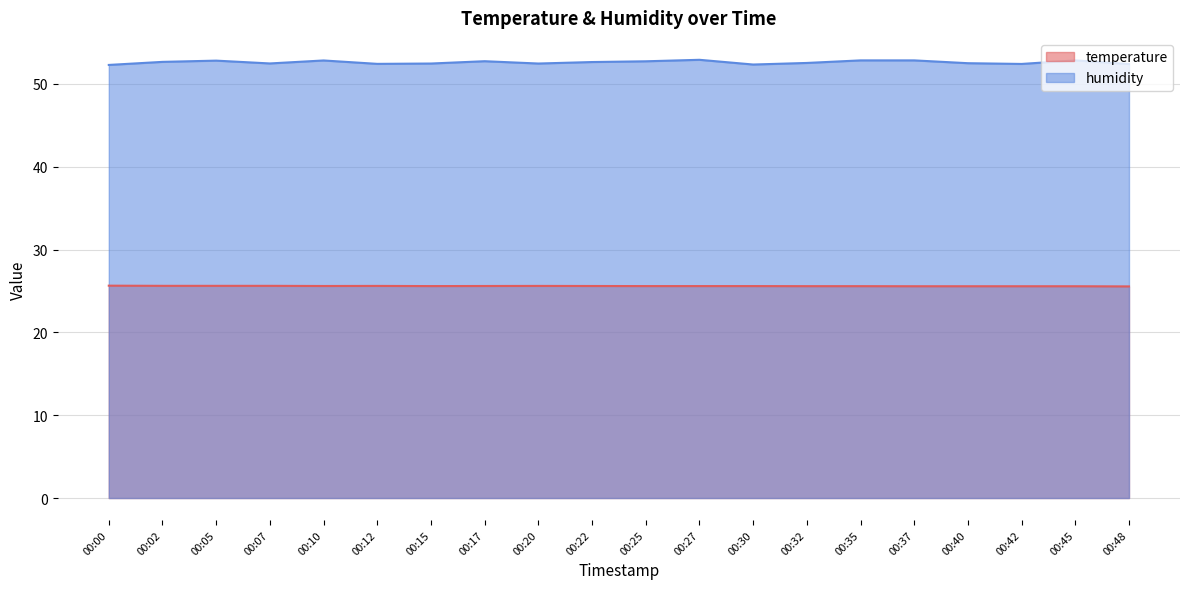

What is the total value across all series at 00:48?

78.0